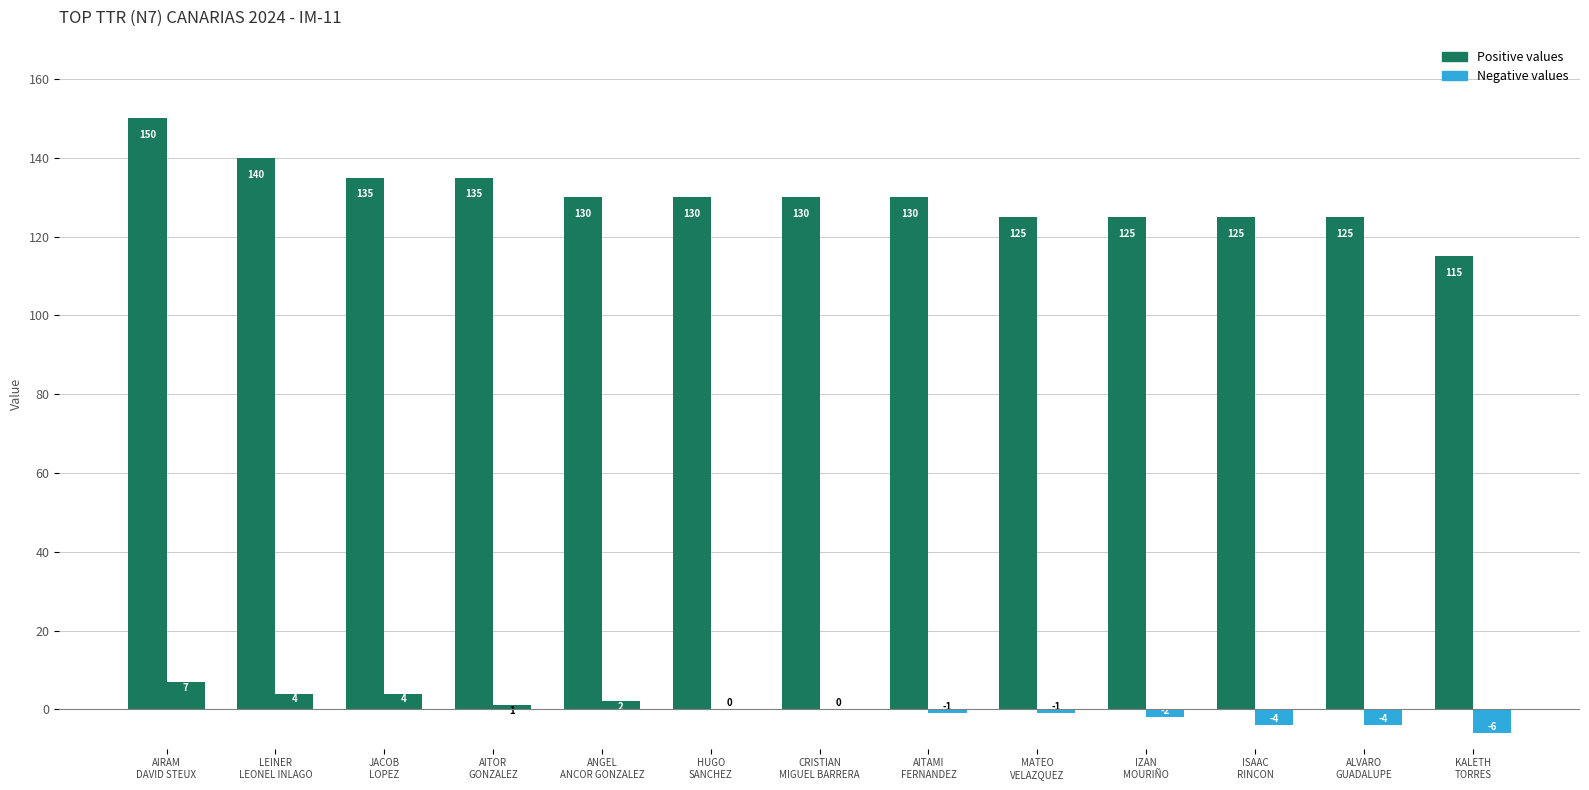

The value of Set Diff at AITOR GONZALEZ is 1. True or false?

False